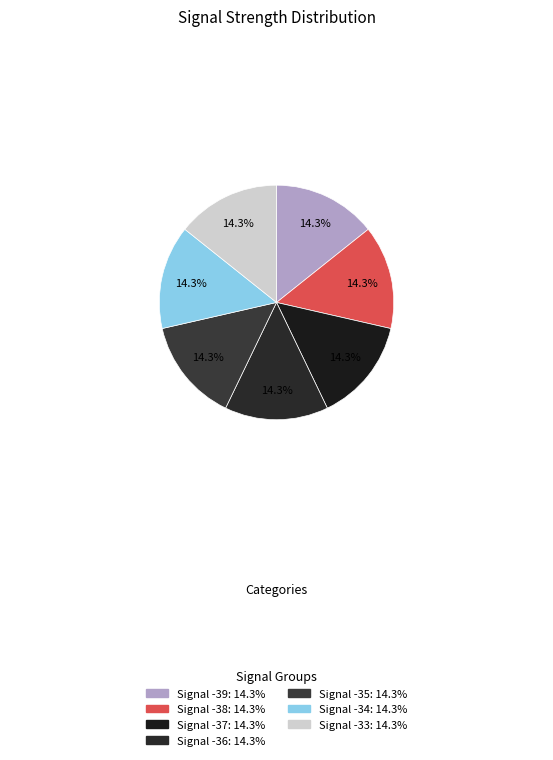

True or false: Signal -34 accounts for 14% of the total.

True